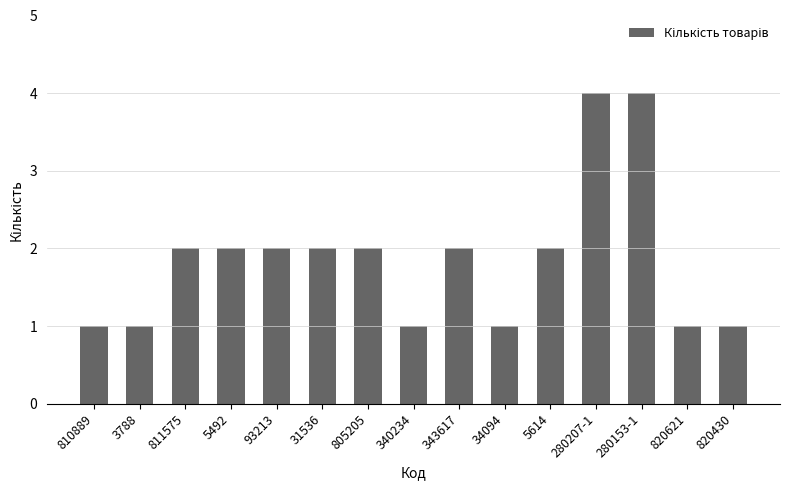

What is the greatest value displayed?

4